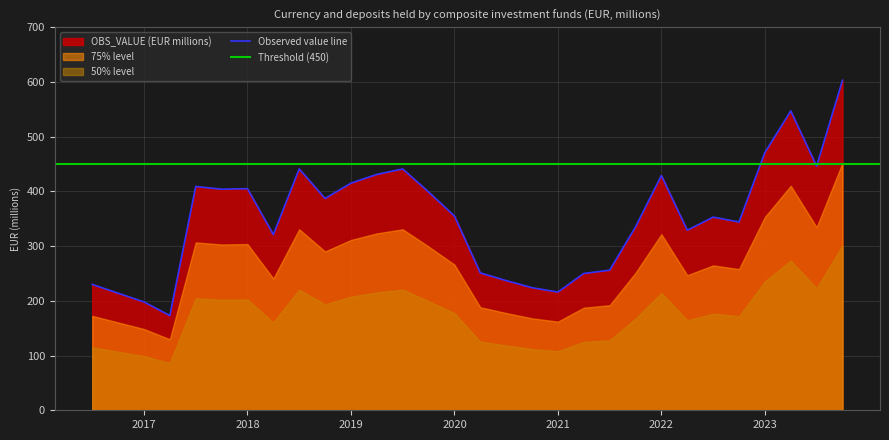

True or false: Observed value line has a value of 601.5 at 2020.

False